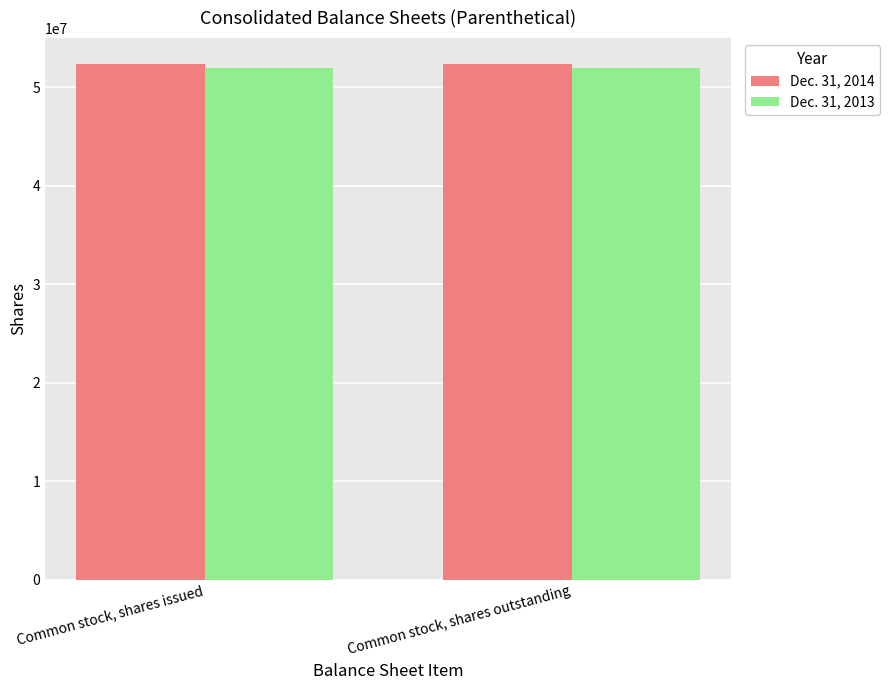

What is the average value of the Dec. 31, 2014 series?

52369688